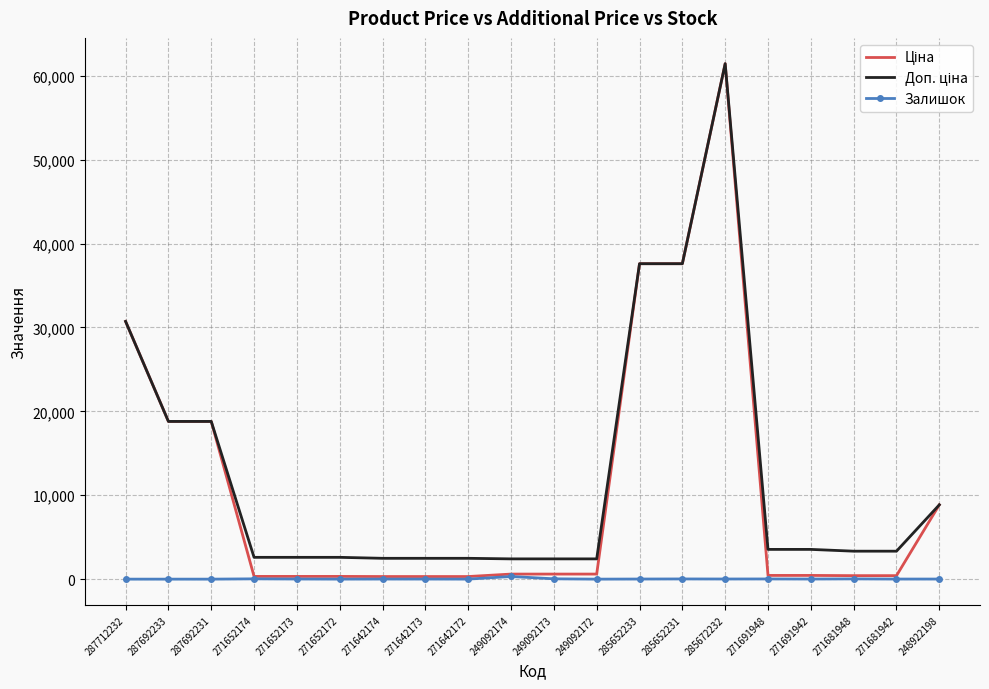

How many distinct data groups are displayed?

3